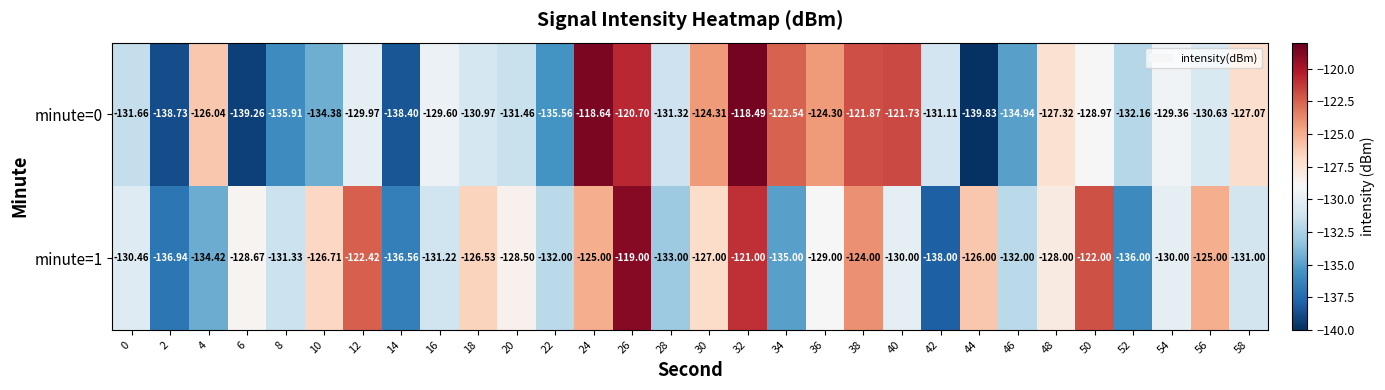

Which series has the largest range (max minus min)?

minute=0